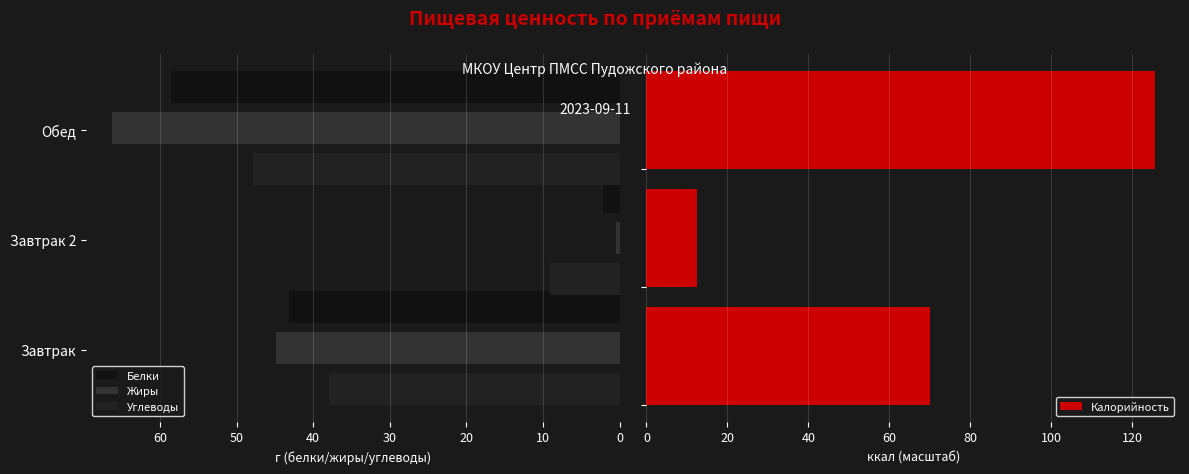

What is the difference between the maximum and minimum values in the Калорийность series?

113.1